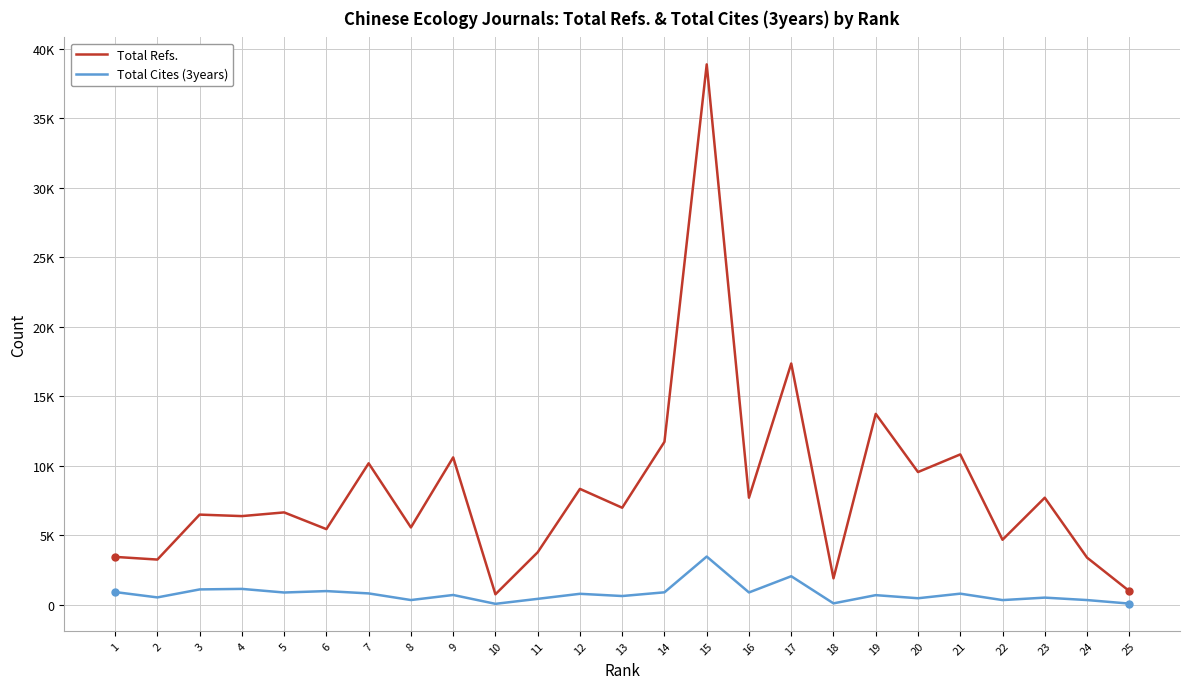

What is the value of the Total Cites (3years) point at the 22nd from the left?

332